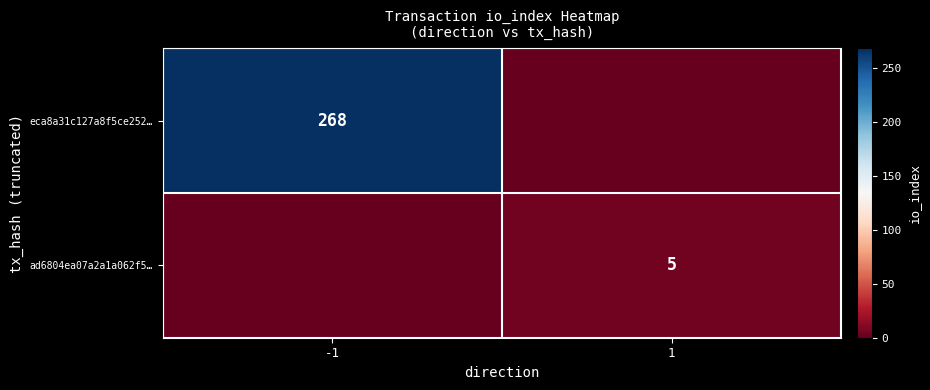

Which has a higher value, 1 or -1?

-1